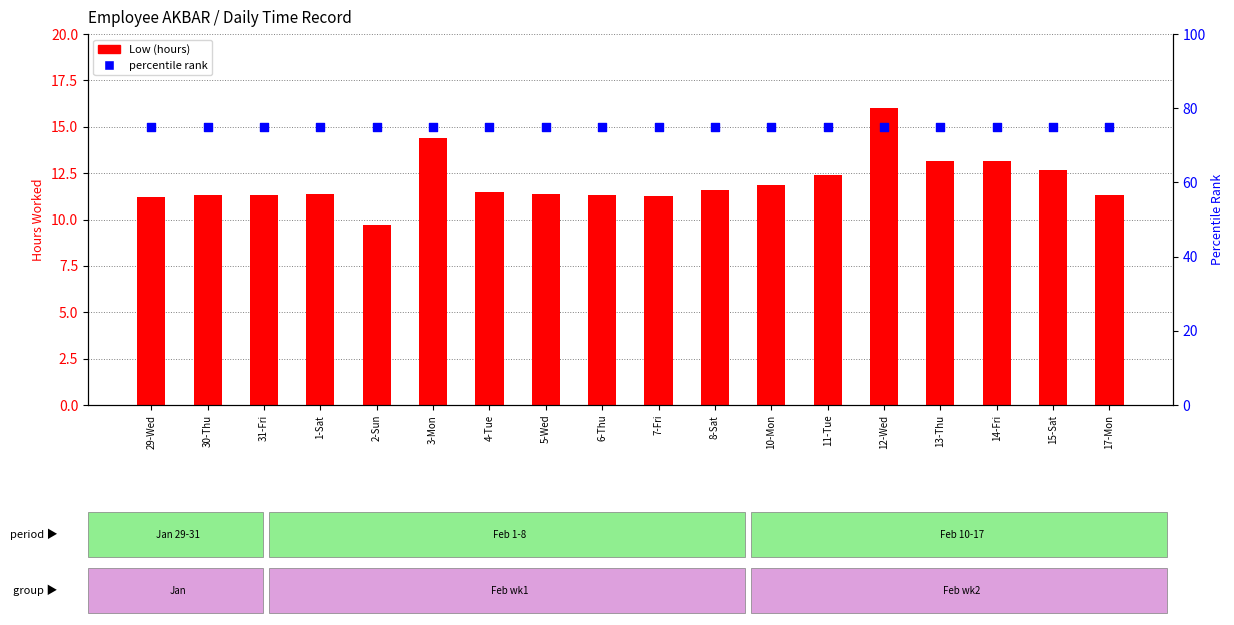

Which series has the largest Y range (max minus min)?

Low (hours)